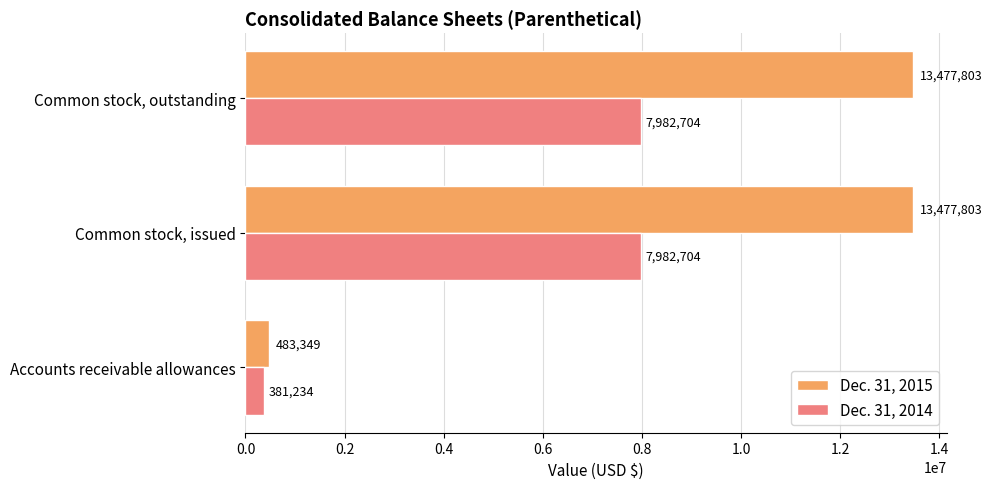

List the series in order of their overall mean, lowest first.

Dec. 31, 2014, Dec. 31, 2015